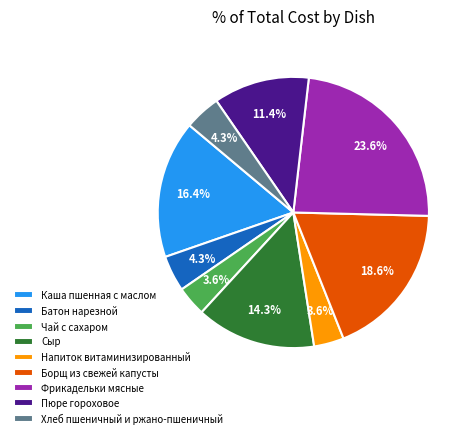

How much of the chart is everything except Сыр?

85.7%